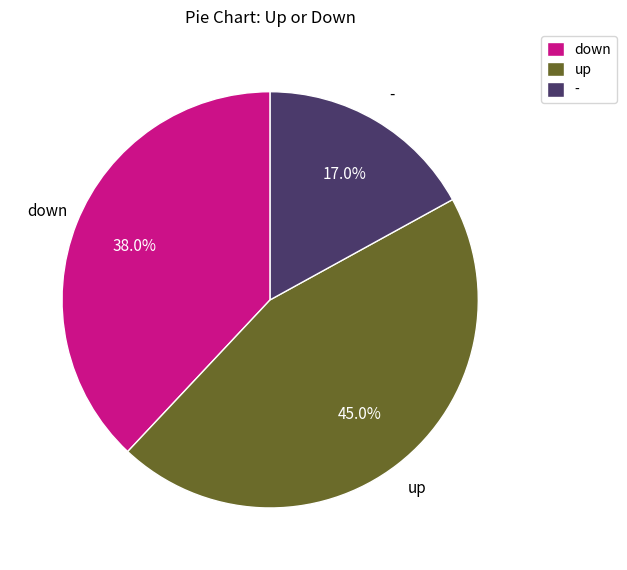

How many segments does this pie chart have?

3